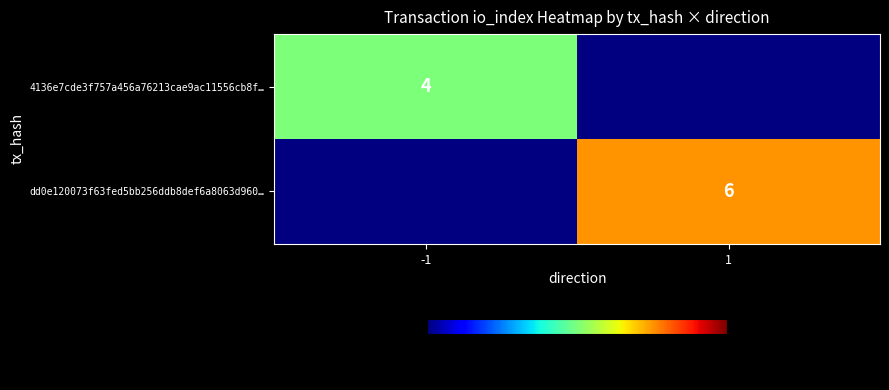

Is it true that dd0e120073f63fed5bb256ddb8def6a8063d960… equals 3 at 1?

False